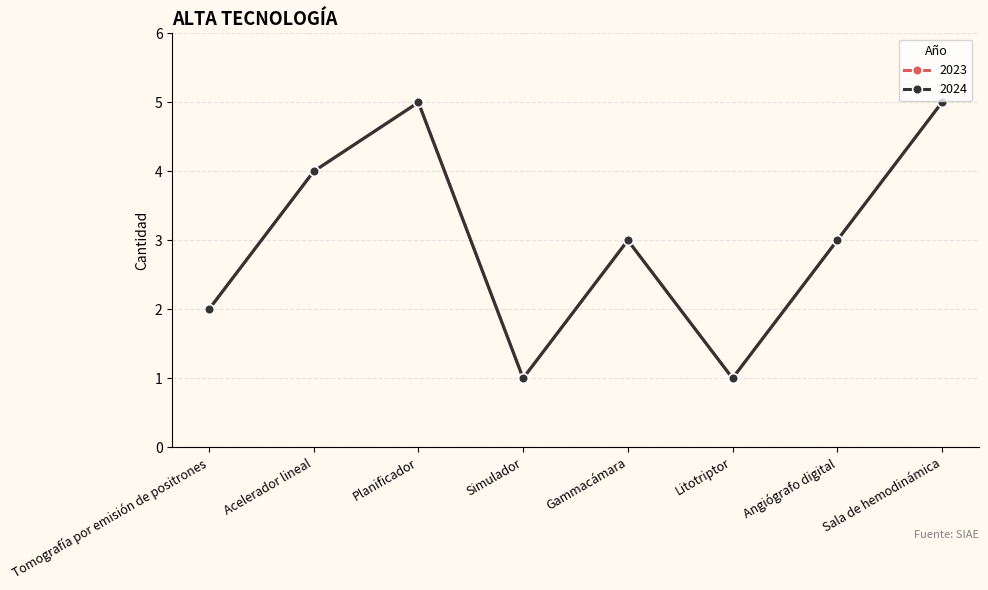

Reading left to right, extract all data points from this chart.

2023: 2	4	5	1	3	1	3	5
2024: 2	4	5	1	3	1	3	5